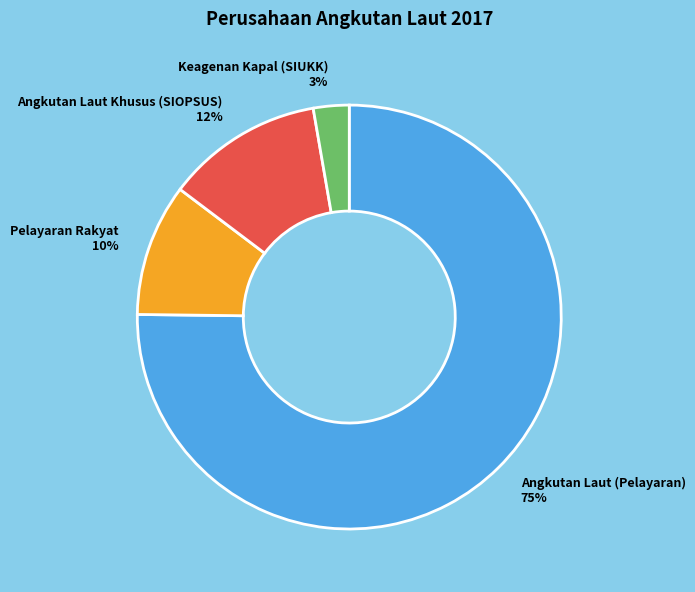

Do Keagenan Kapal (SIUKK) and Pelayaran Rakyat together represent more than half of the pie?

No